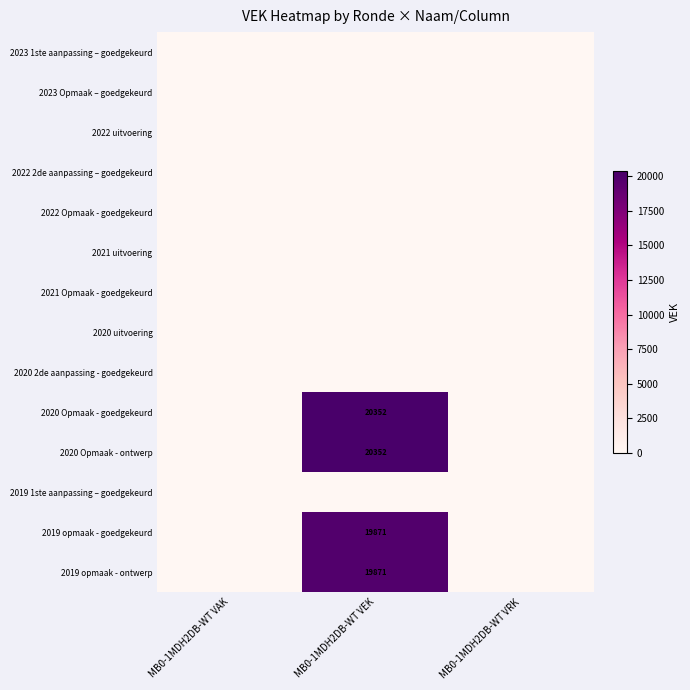

True or false: 2019 opmaak - ontwerp has a value of 0 at MB0-1MDH2DB-WT VRK.

True